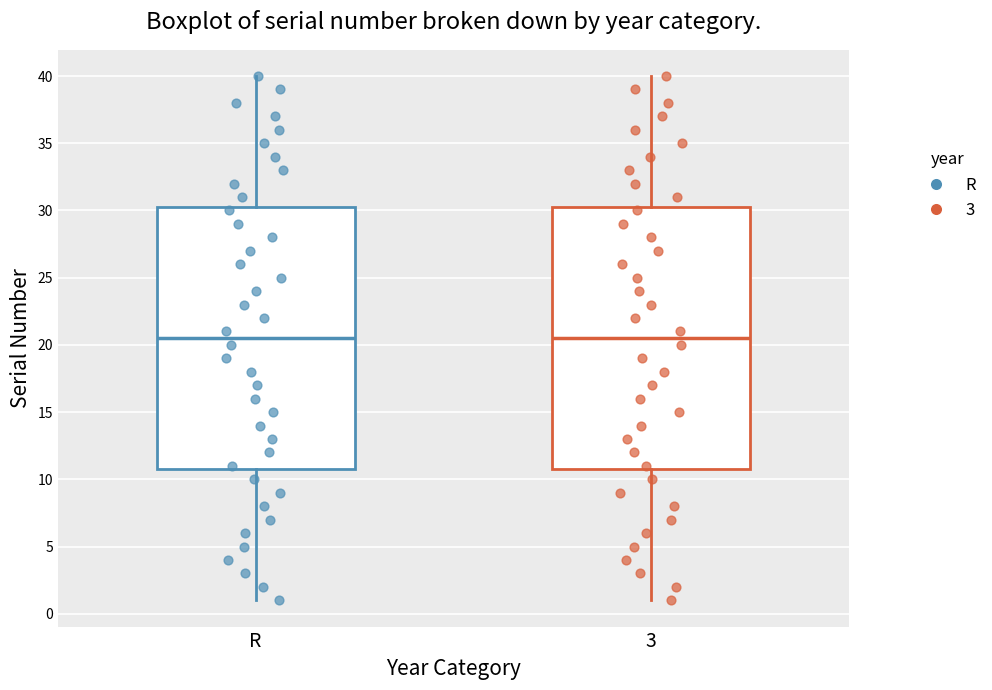

Reading left to right, transcribe this box plot: for each box, give where its median line is, the range the box spans, and where its two whiskers end, as read against the y-axis. The values are not printed on the chart, so give them approximately, as read against the axis.

R: median 20.5, box 11.0 to 30.5, whiskers 1.0 to 40.0
3: median 20.5, box 11.0 to 30.5, whiskers 1.0 to 40.0